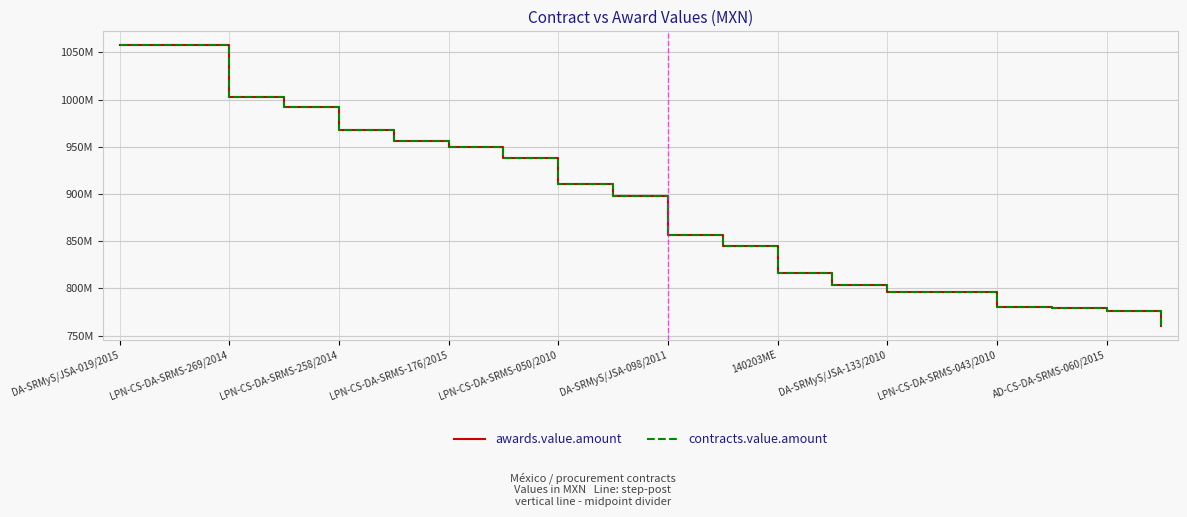

Is this an area chart (filled region under the line)?

No